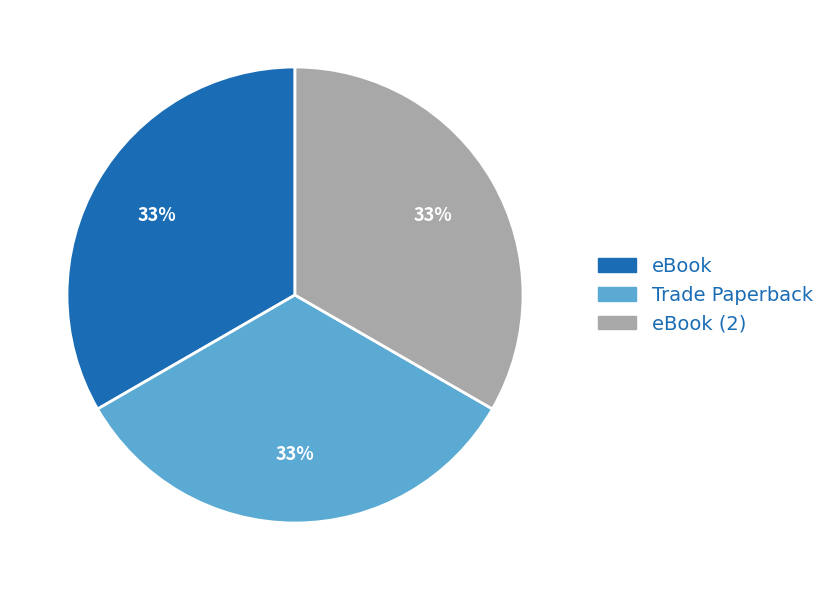

Is there a majority slice in this chart?

No